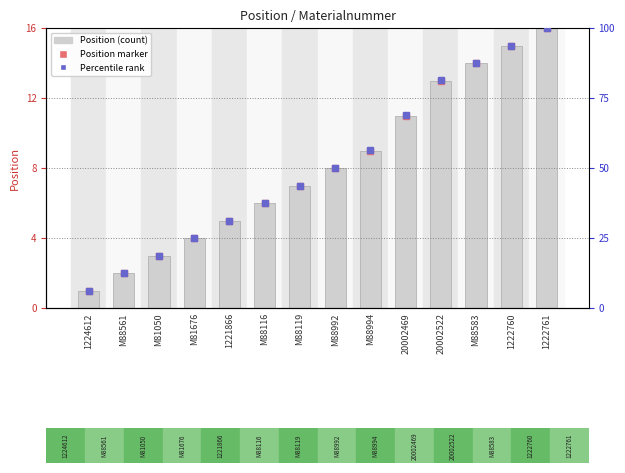

The value at 1224612 is 1. True or false?

True